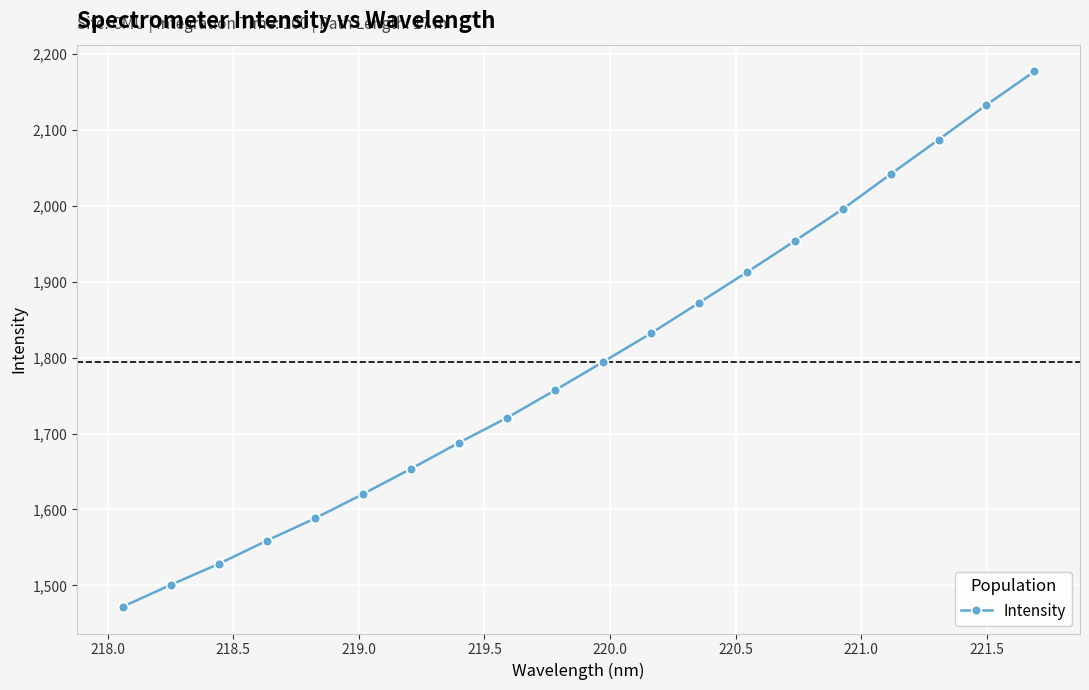

What is the value of the 14th point from the left?

1912.3